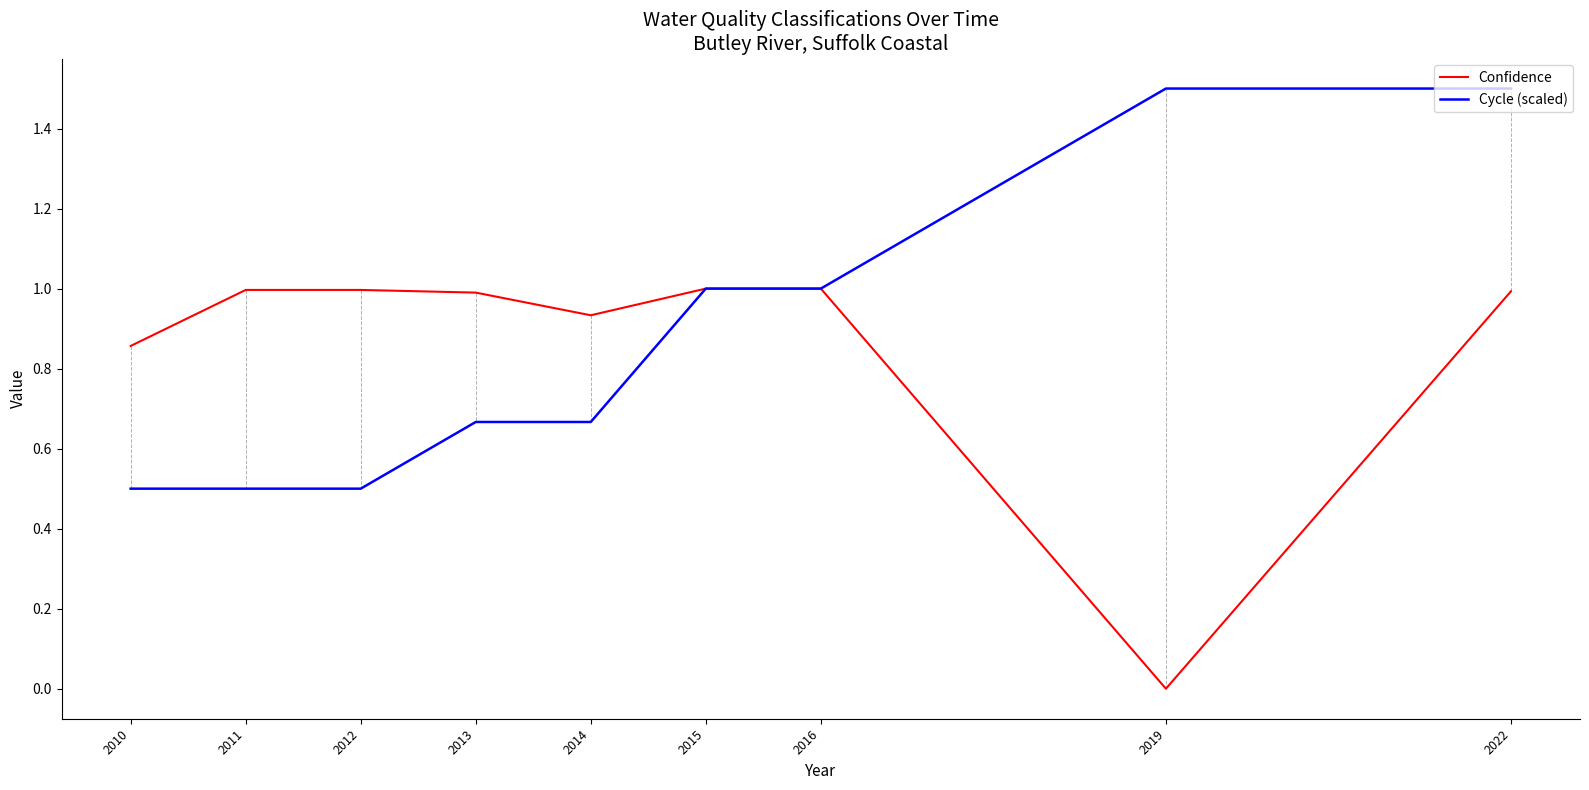

Rank the series at 2012 from highest to lowest value.

Confidence, Cycle (scaled)